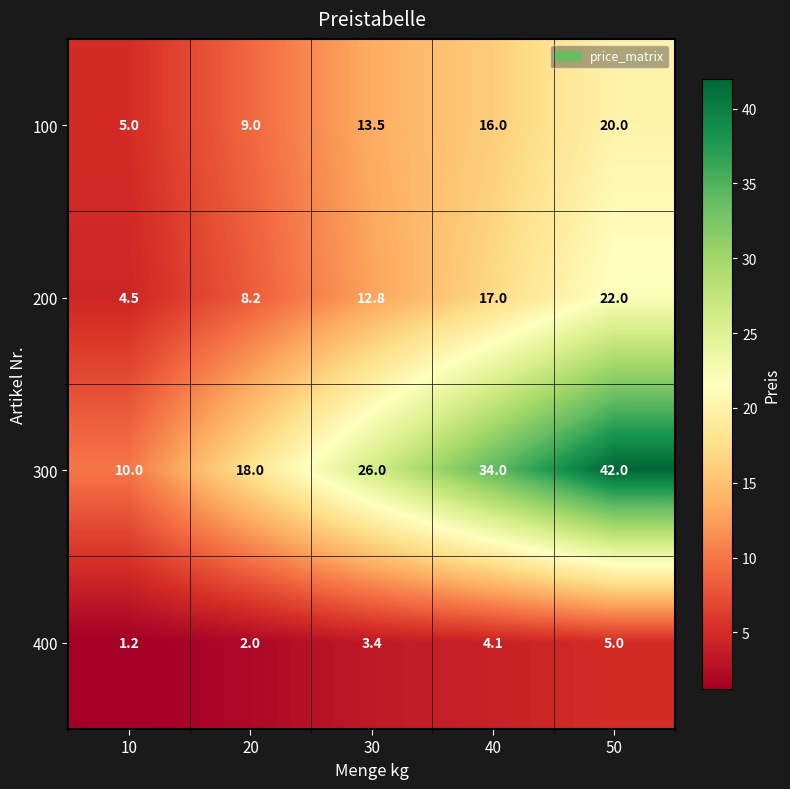

Reading right to left, transcribe all the data shown in this chart.

100: 20.0	16.0	13.5	9.0	5.0
200: 22.0	17.0	12.8	8.2	4.5
300: 42.0	34.0	26.0	18.0	10.0
400: 5.0	4.1	3.4	2.0	1.2